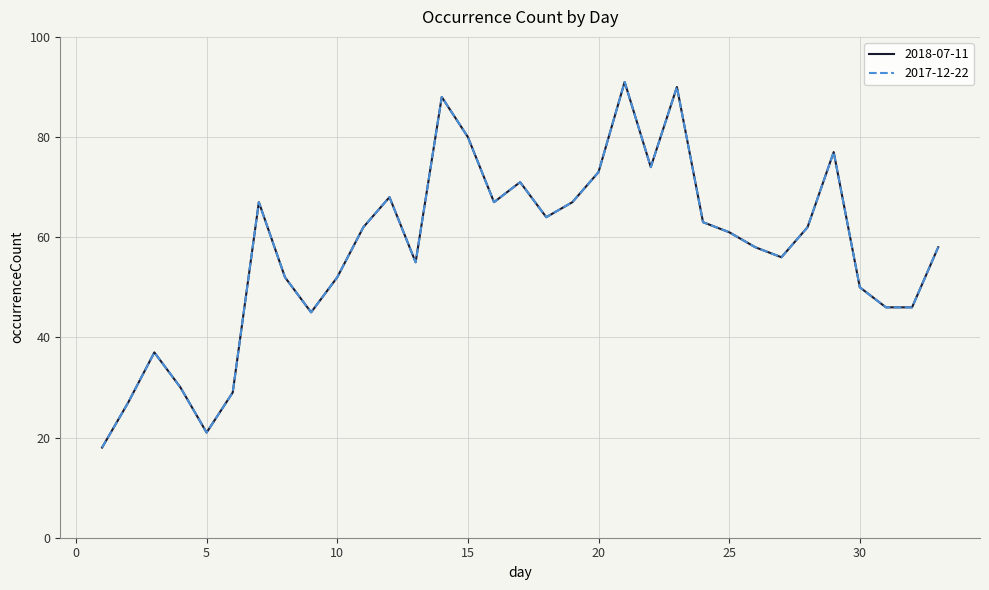

List the series in order of their peak value, highest first.

2018-07-11, 2017-12-22